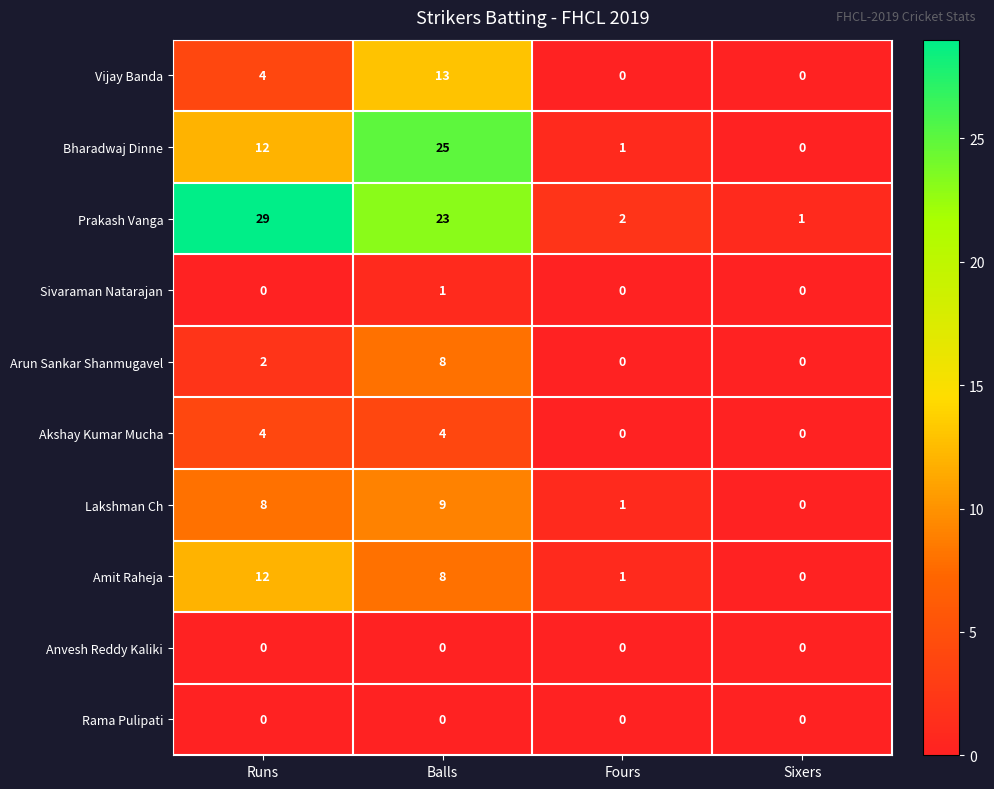

The value of Prakash Vanga at Sixers is 0. True or false?

False